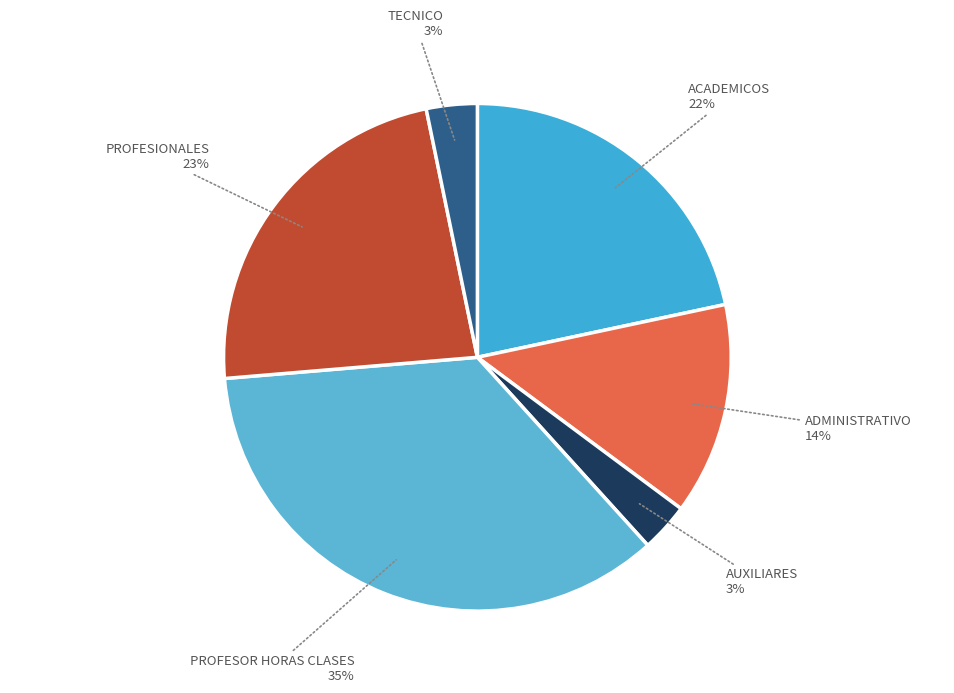

Is there any slice that represents more than half of the pie?

No